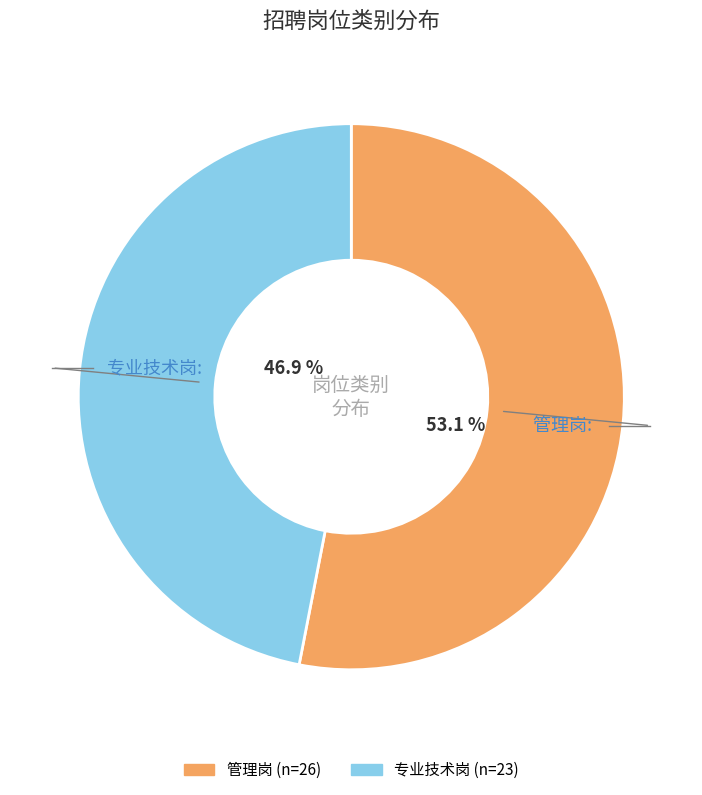

Rank the categories by value from highest to lowest.

管理岗, 专业技术岗